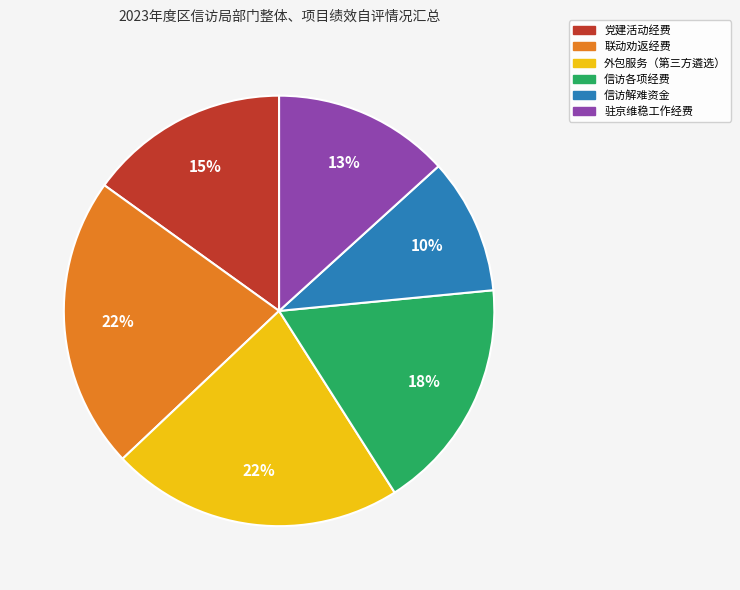

Which category has the smallest portion of the pie?

信访解难资金